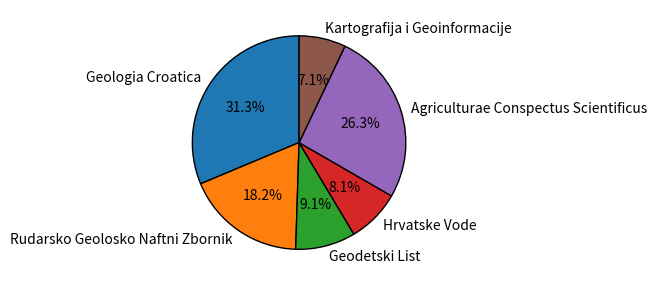

To the nearest percent, what is the difference between the Geodetski List and Hrvatske Vode slice percentages?

1%